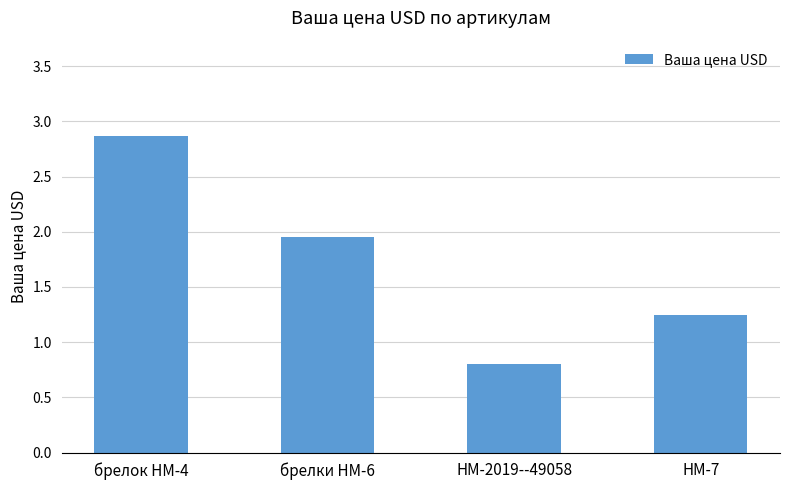

What is the maximum value shown in the chart?

2.9